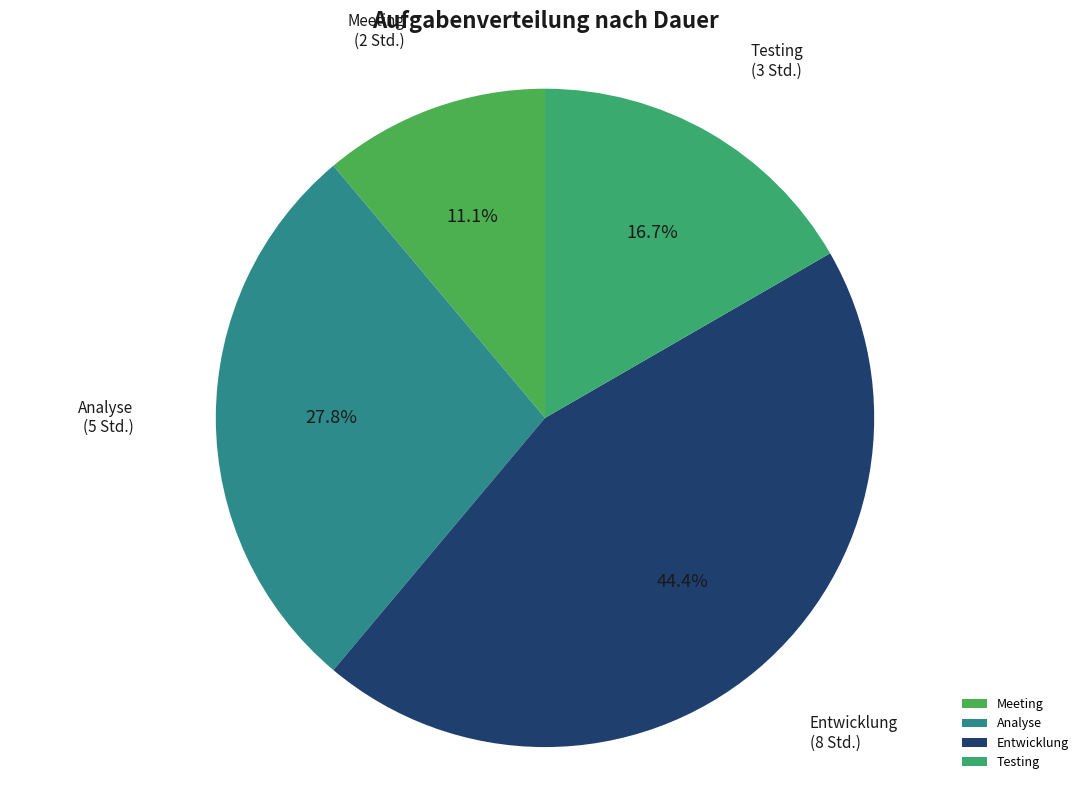

Which category has the biggest portion of the pie?

Entwicklung